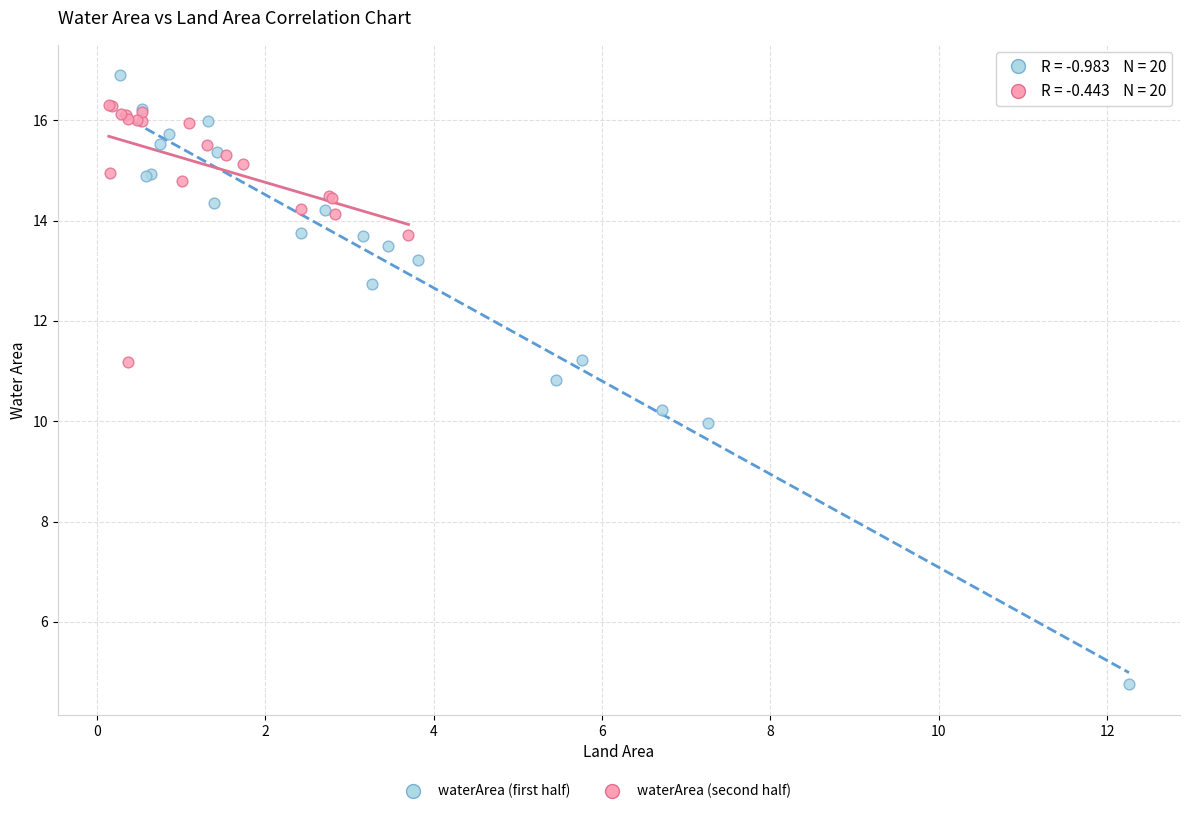

Which series reaches the minimum Y coordinate?

waterArea (first half)